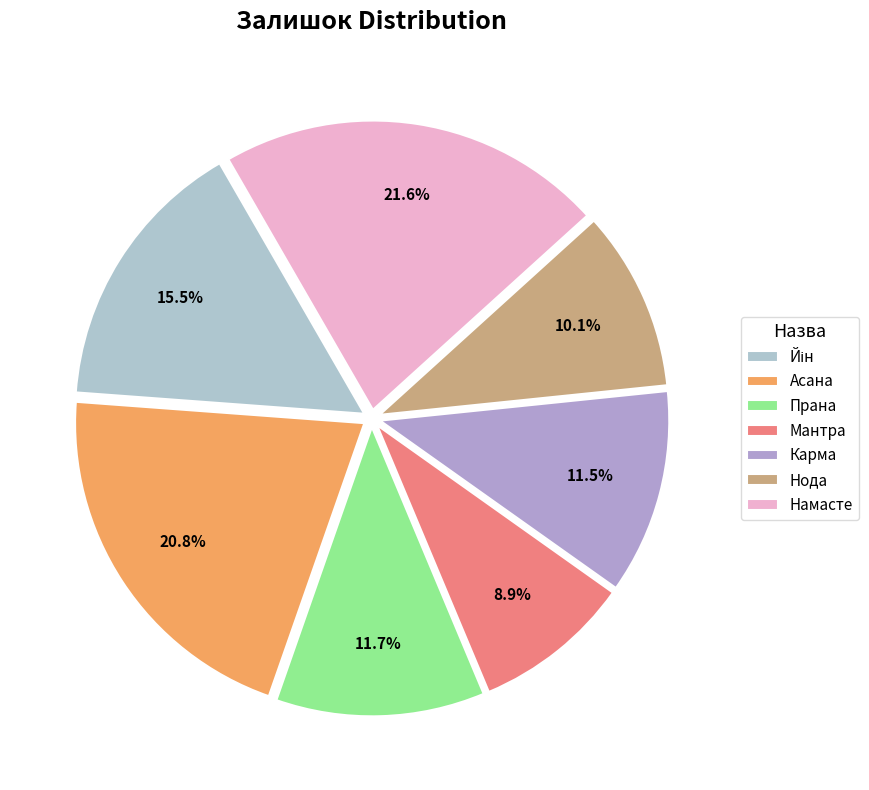

How many slices are in this pie chart?

7